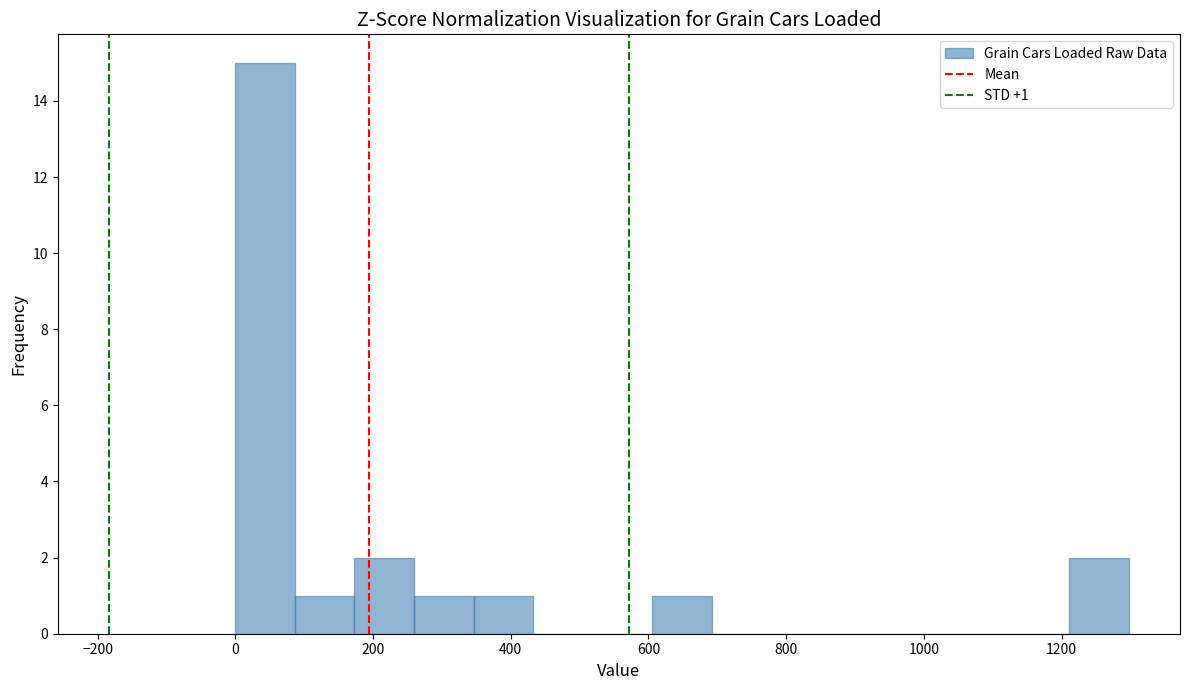

Over which range of the x-axis is the bar tallest?

0 to 80